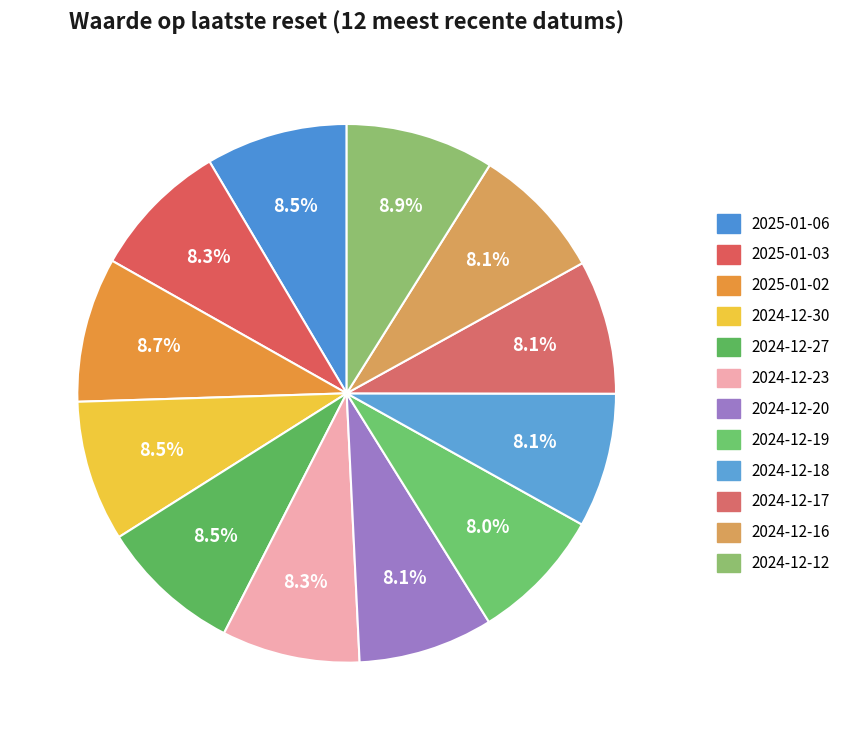

What is the smallest slice in the pie chart?

2024-12-19